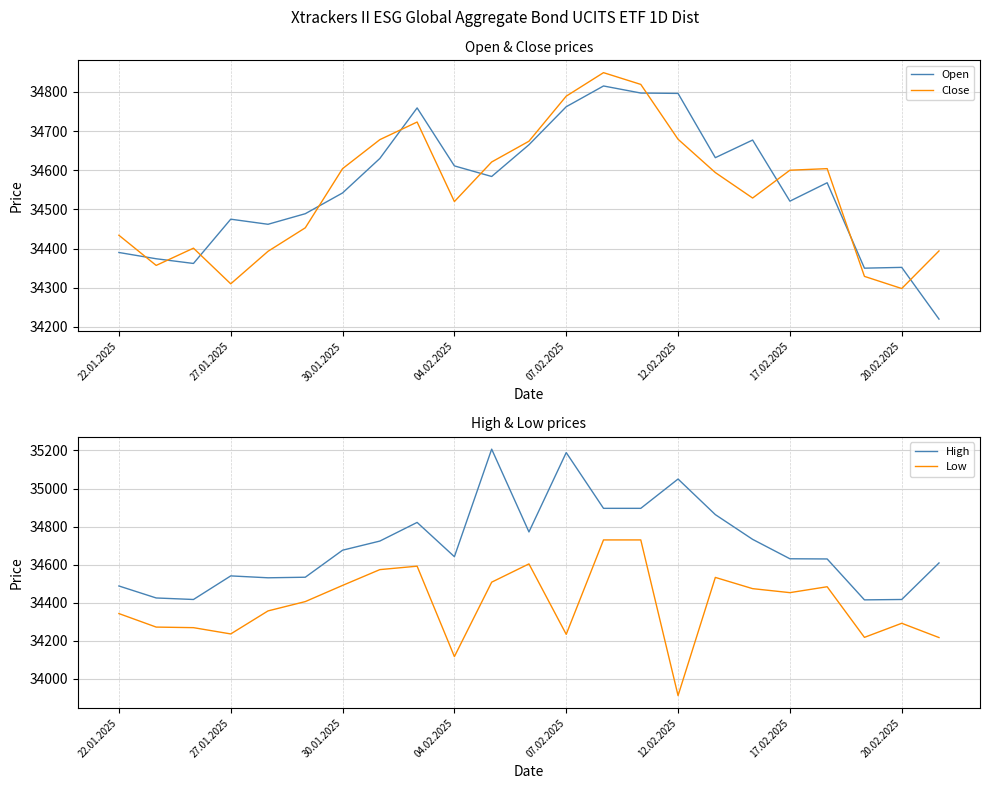

How many interior local valleys does the Open series have?

6